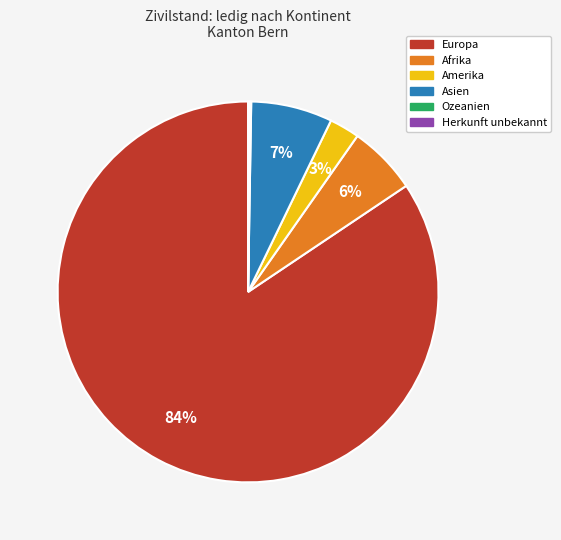

The Europa slice represents 79% of the pie. True or false?

False